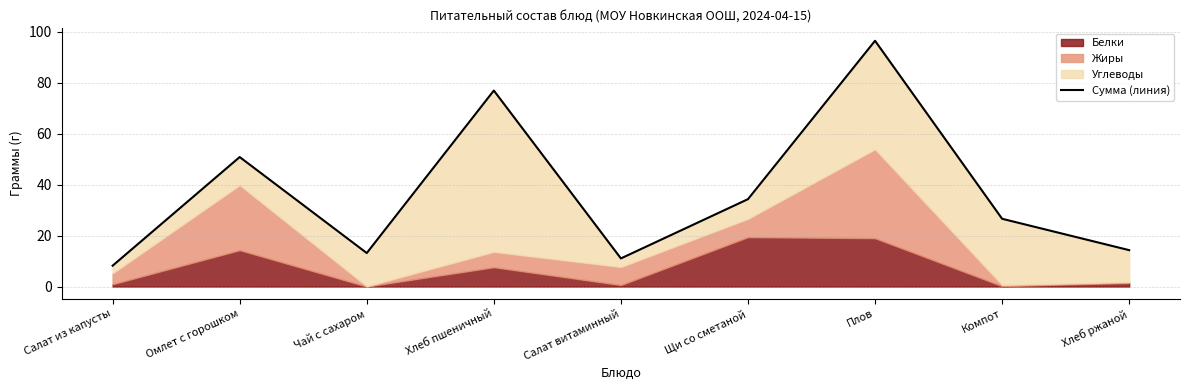

Read the value at Хлеб пшеничный.

76.9